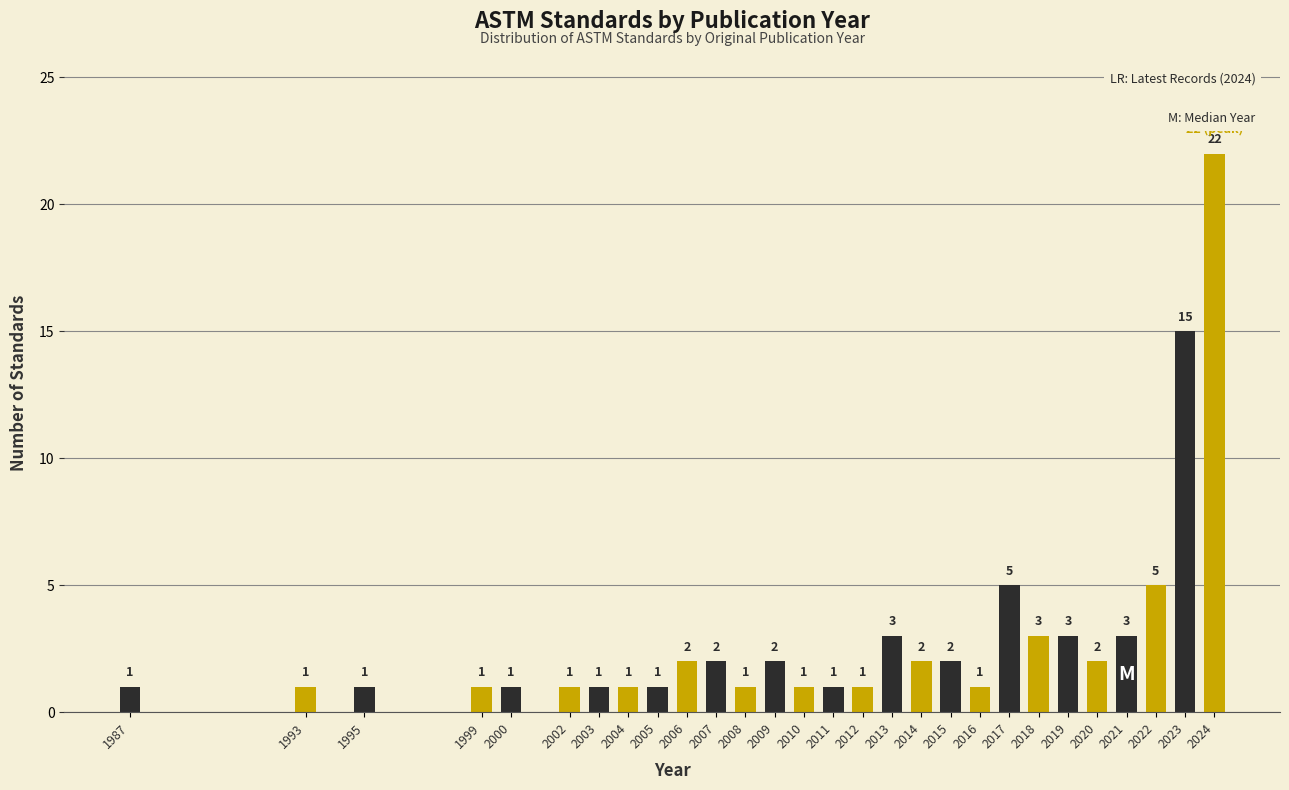

Reading left to right, list all the values displayed in this chart.

1	1	1	1	1	1	1	1	1	2	2	1	2	1	1	1	3	2	2	1	5	3	3	2	3	5	15	22